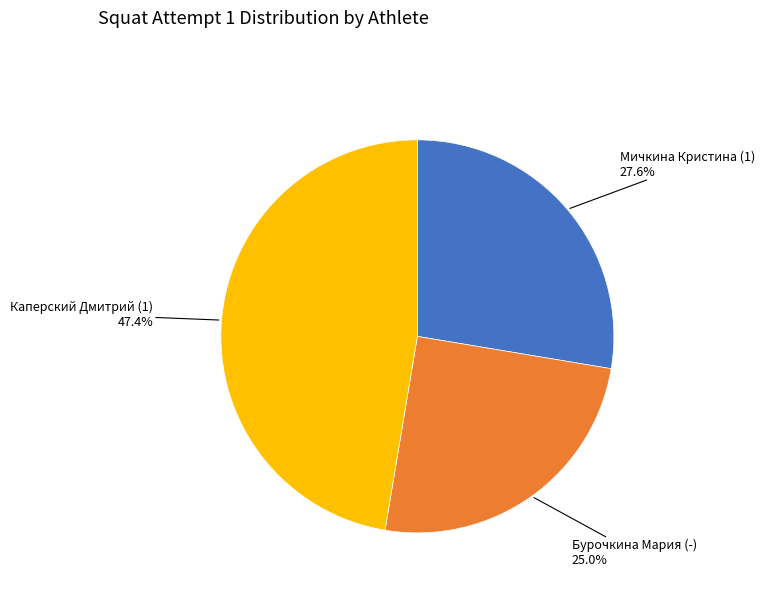

Is there any slice that represents more than half of the pie?

No